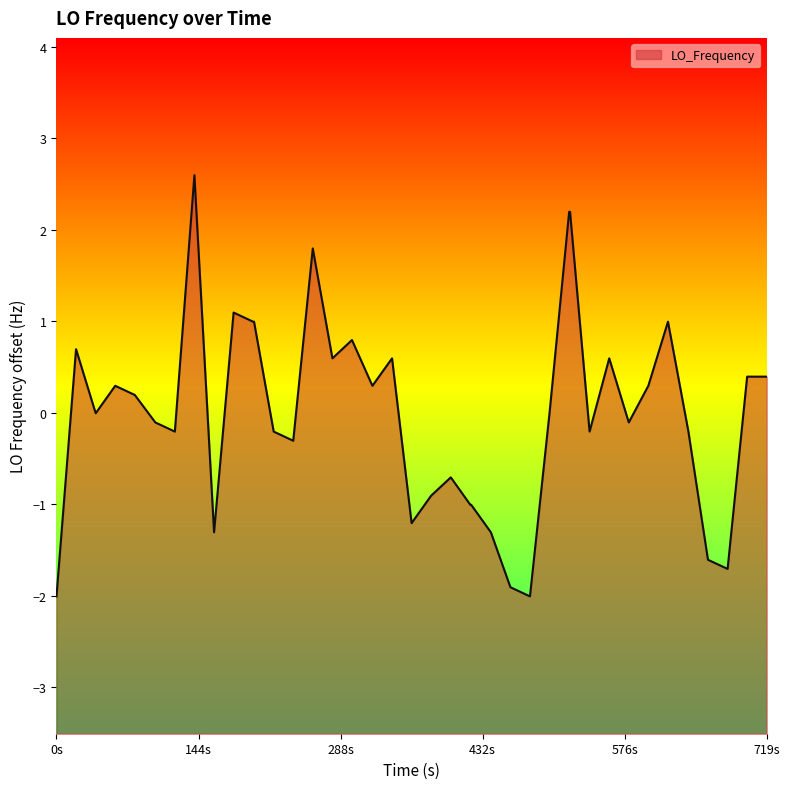

What is the difference between the maximum and minimum values?

4.6